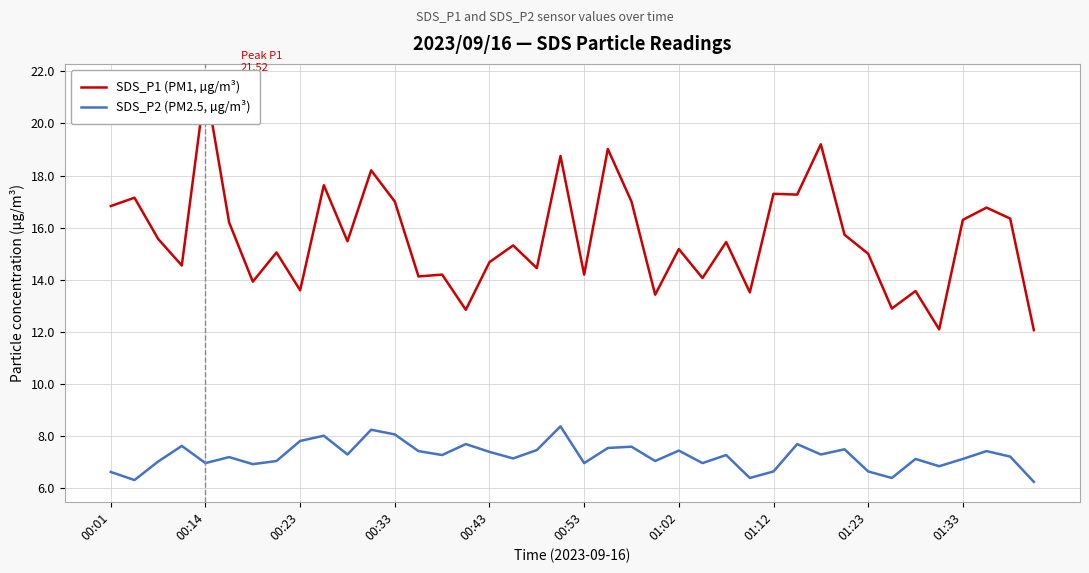

What is the sum of the SDS_P1 (PM1, µg/m³) values at 39 and 12?

29.1